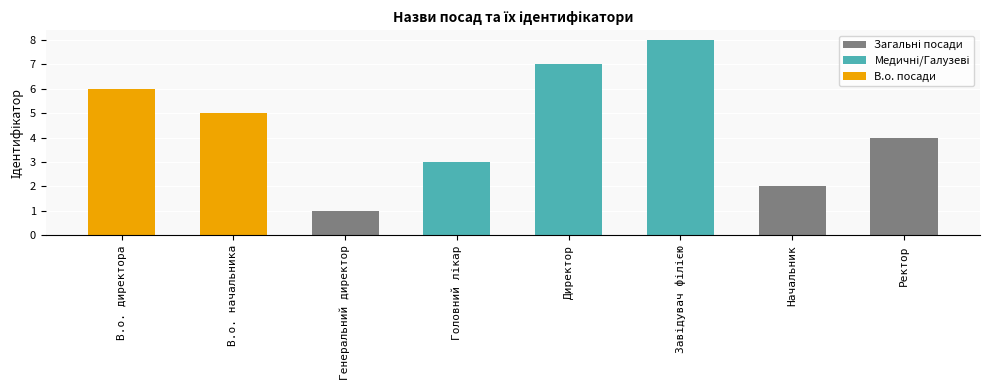

How many data points are less than 5?

4